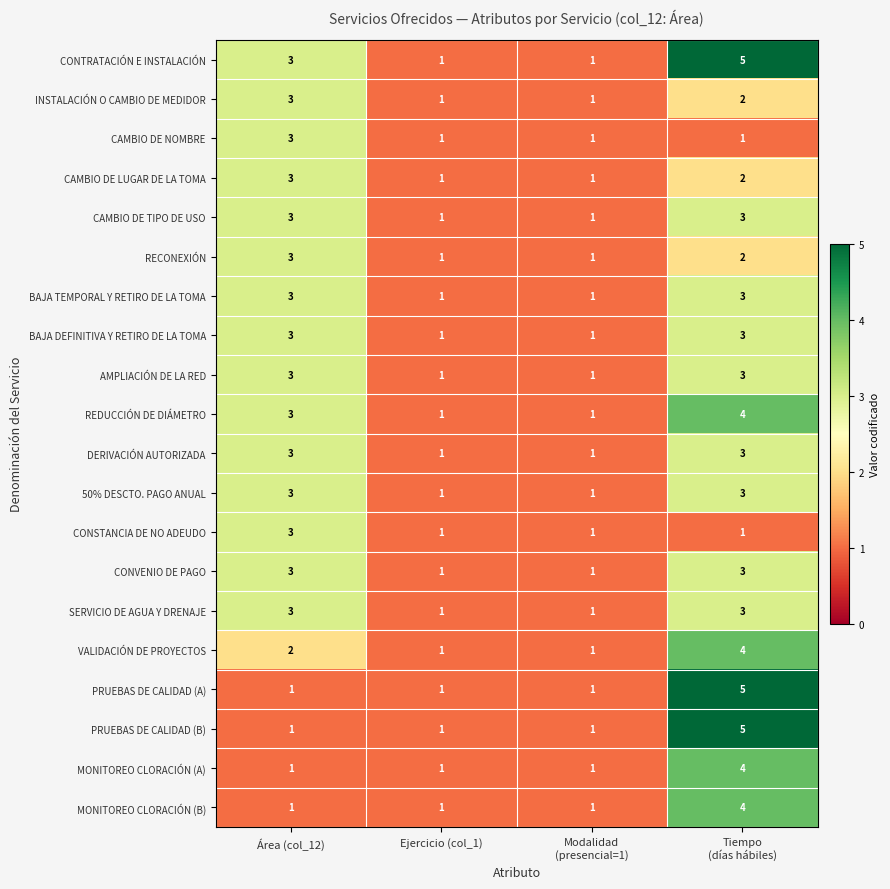

Count the BAJA TEMPORAL Y RETIRO DE LA TOMA values in the range 1 to 3.

4